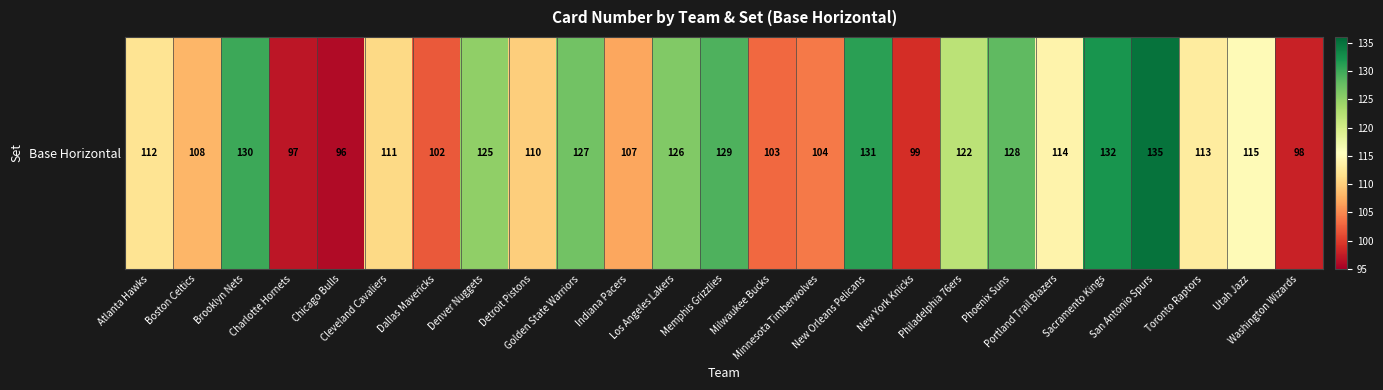

List the labels in order of value, smallest first.

Chicago Bulls, Charlotte Hornets, Washington Wizards, New York Knicks, Dallas Mavericks, Milwaukee Bucks, Minnesota Timberwolves, Indiana Pacers, Boston Celtics, Detroit Pistons, Cleveland Cavaliers, Atlanta Hawks, Toronto Raptors, Portland Trail Blazers, Utah Jazz, Philadelphia 76ers, Denver Nuggets, Los Angeles Lakers, Golden State Warriors, Phoenix Suns, Memphis Grizzlies, Brooklyn Nets, New Orleans Pelicans, Sacramento Kings, San Antonio Spurs